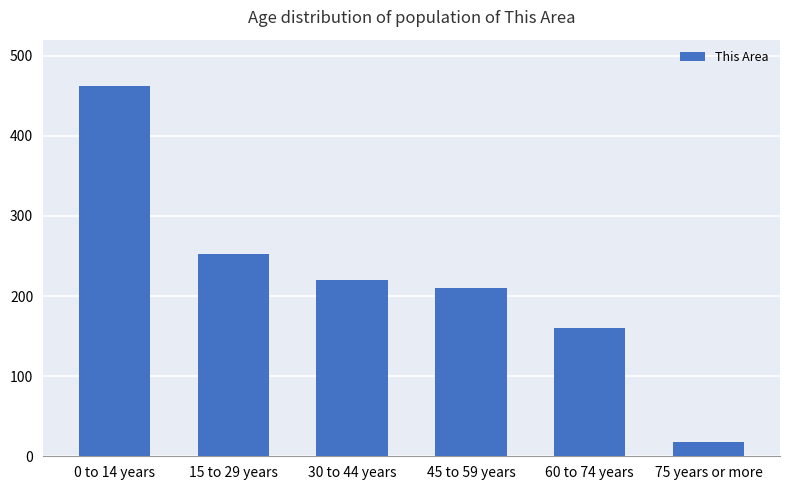

Are the bars grouped side by side (vs. stacked)?

No